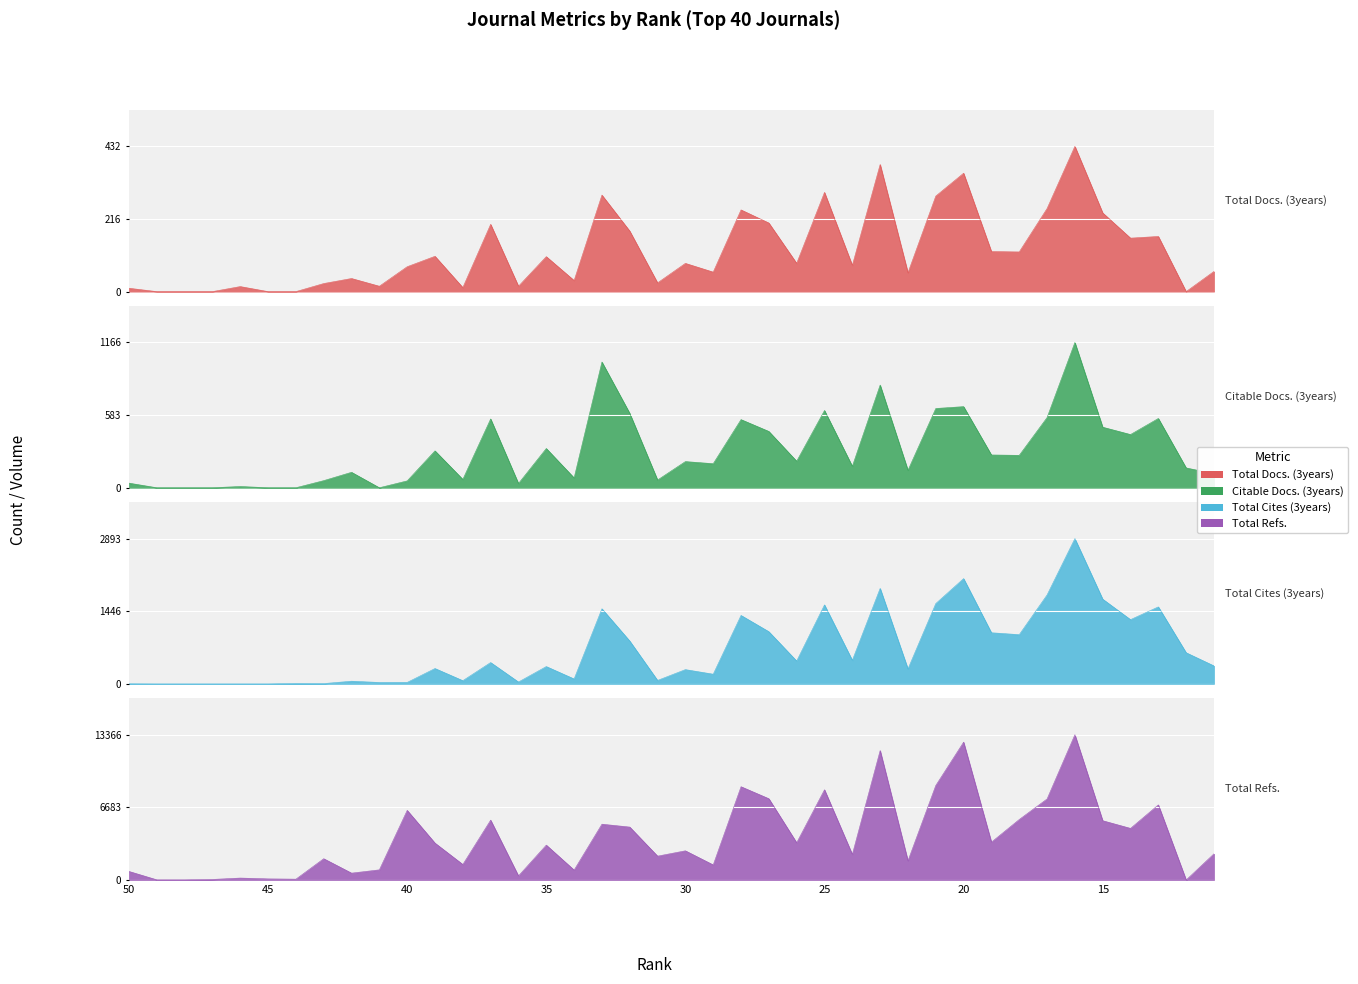

Which label corresponds to the largest value in the chart?

16